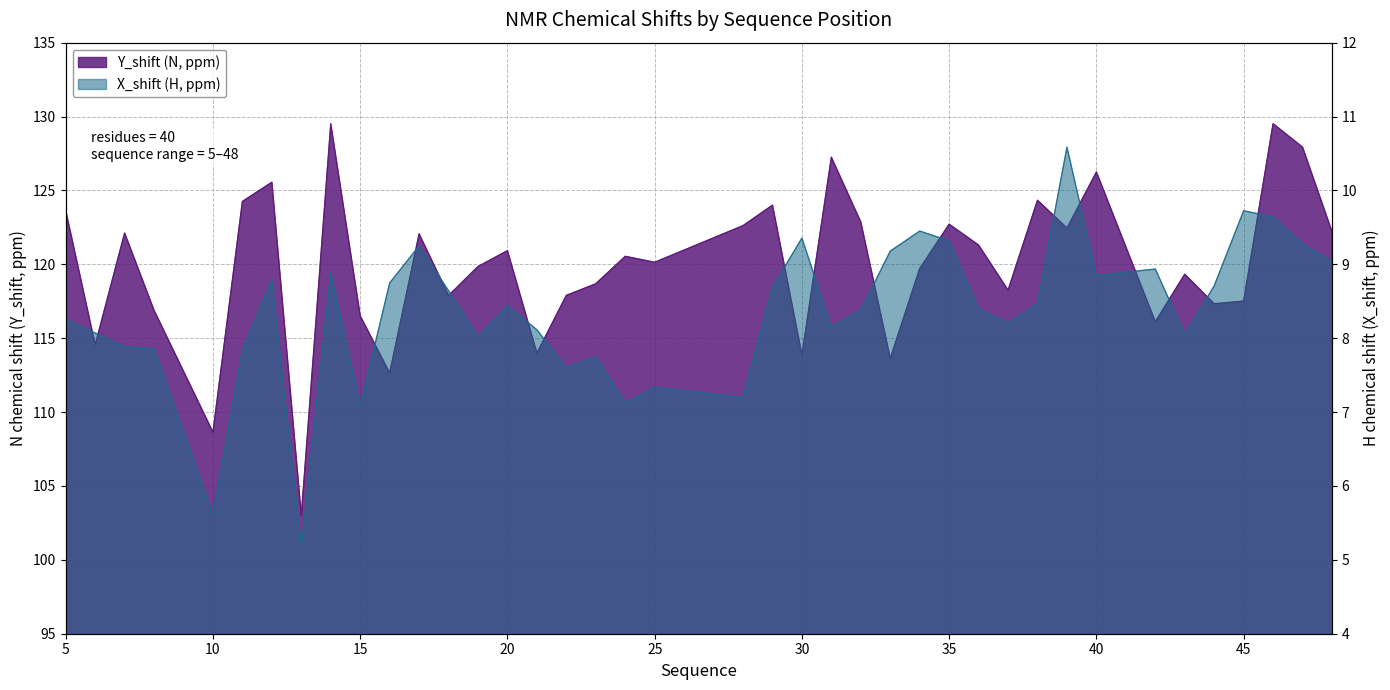

At how many categories does at least one series exceed 87?

40